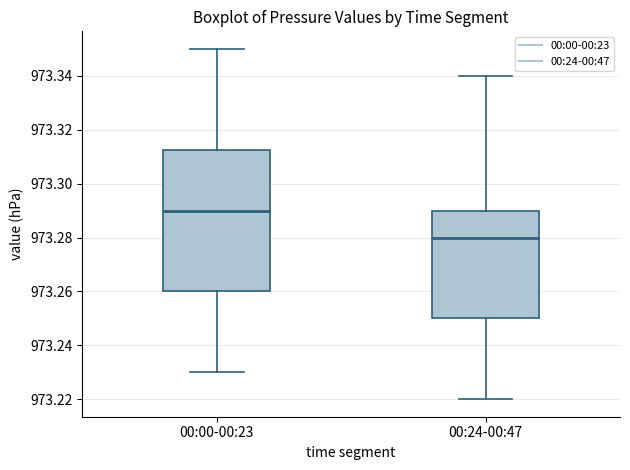

Where is the upper edge of the box for 00:00-00:23 on the y-axis? The values are not printed on the chart, so give them approximately, as read against the axis.

973.312